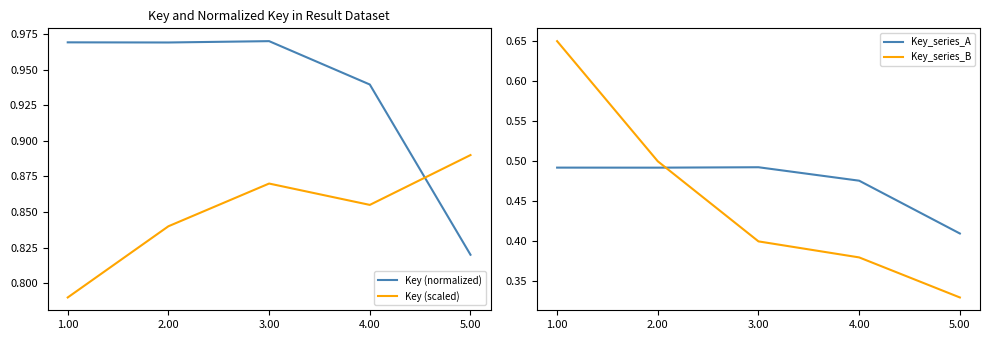

True or false: Key (normalized) has more than 2 interior local peaks.

False